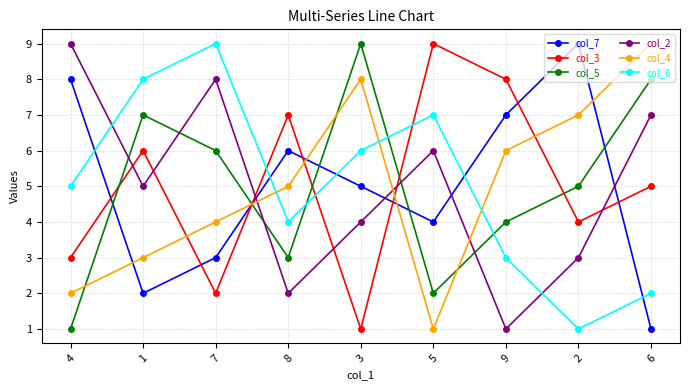

Is it true that col_2 equals 11 at 7?

False